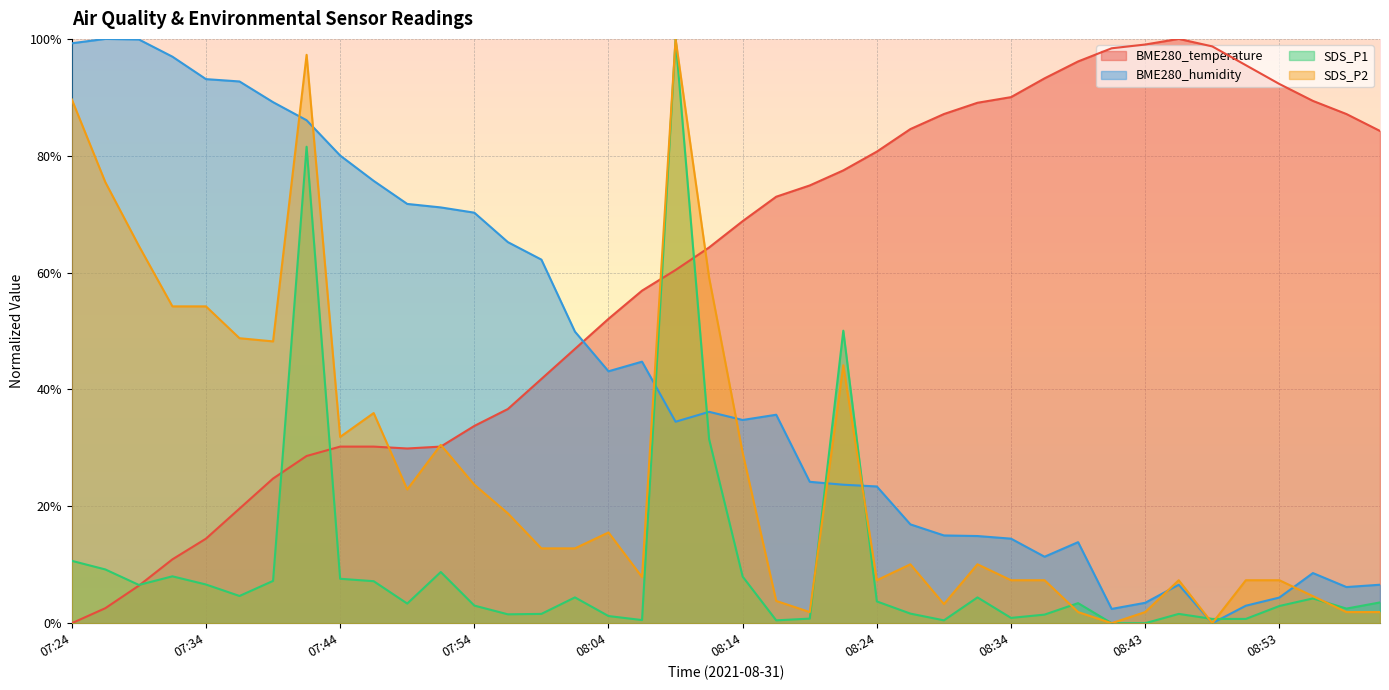

What is the average value of the SDS_P1 series?

9.9